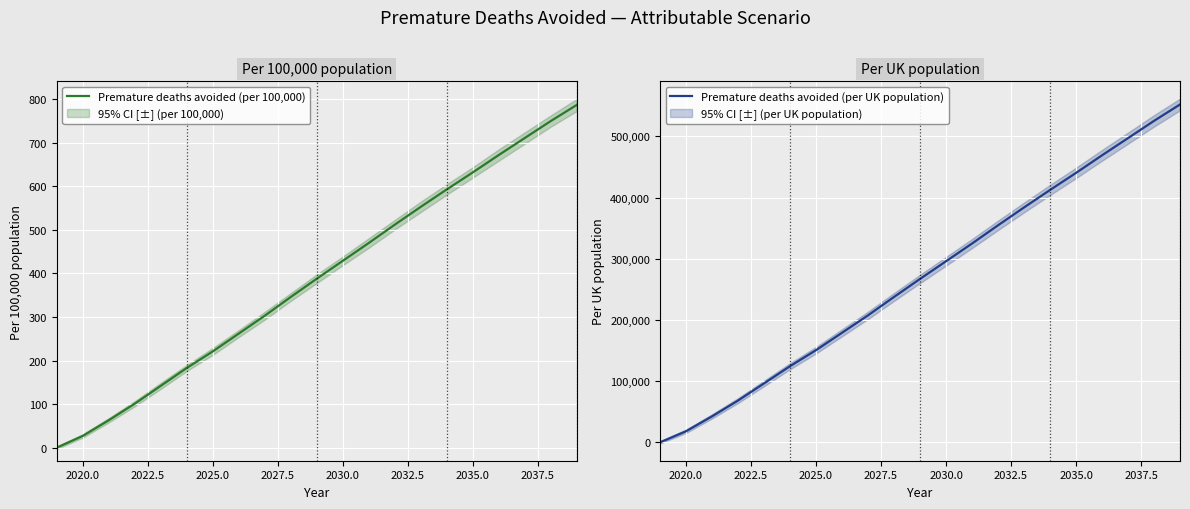

What is the highest value of the Premature deaths avoided (per UK population) series?

552025